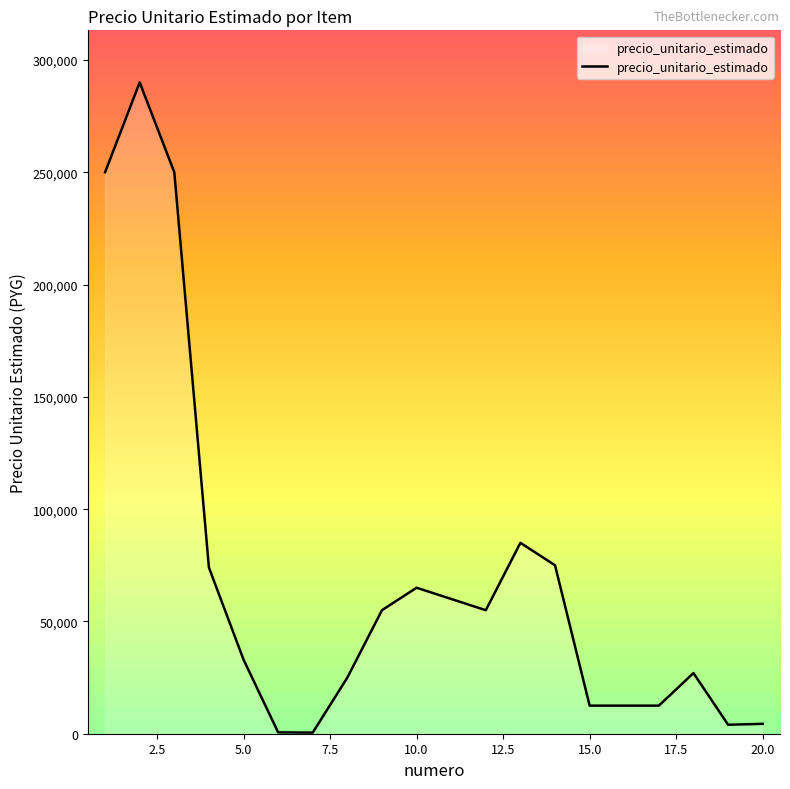

What is the greatest value displayed?

290000